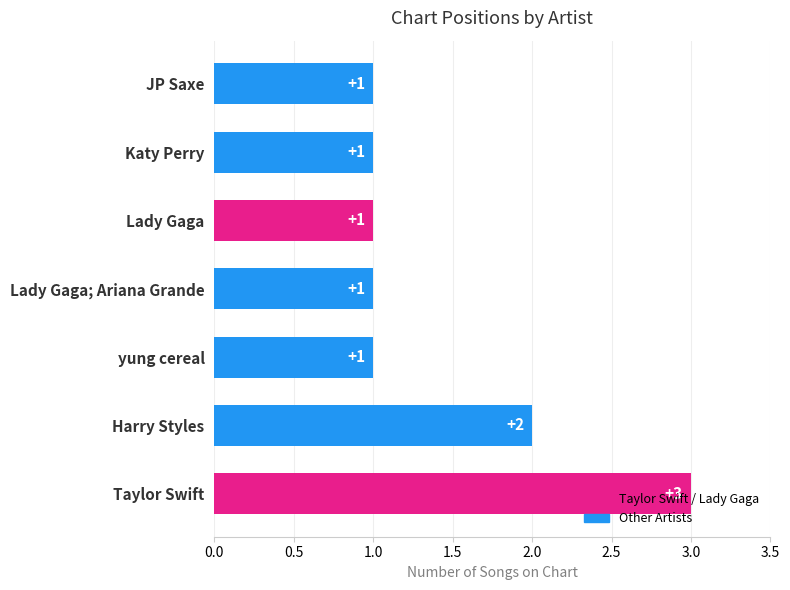

What is the greatest value displayed?

3